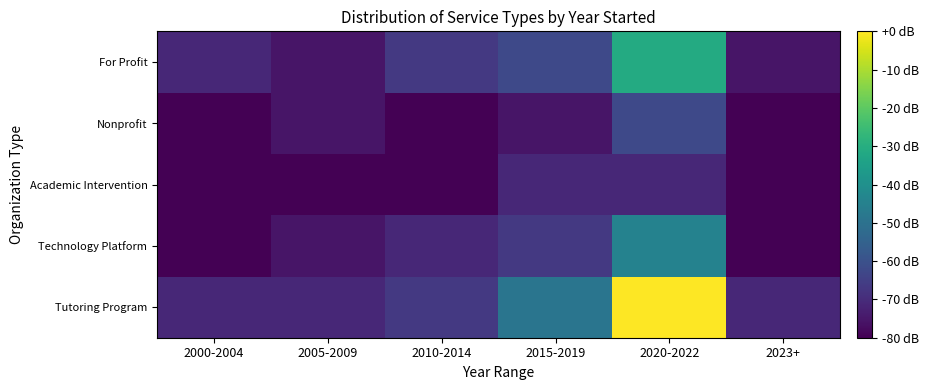

Reading left to right, what are all the values shown in this chart?

Tutoring Program: 2000-2004=-71.1	2005-2009=-71.1	2010-2014=-66.7	2015-2019=-48.9	2020-2022=0.0	2023+=-71.1
Technology Platform: 2000-2004=-80.0	2005-2009=-75.6	2010-2014=-71.1	2015-2019=-66.7	2020-2022=-44.4	2023+=-80.0
Academic Intervention: 2000-2004=-80.0	2005-2009=-80.0	2010-2014=-80.0	2015-2019=-71.1	2020-2022=-71.1	2023+=-80.0
Nonprofit: 2000-2004=-80.0	2005-2009=-75.6	2010-2014=-80.0	2015-2019=-75.6	2020-2022=-62.2	2023+=-80.0
For Profit: 2000-2004=-71.1	2005-2009=-75.6	2010-2014=-66.7	2015-2019=-62.2	2020-2022=-31.1	2023+=-75.6